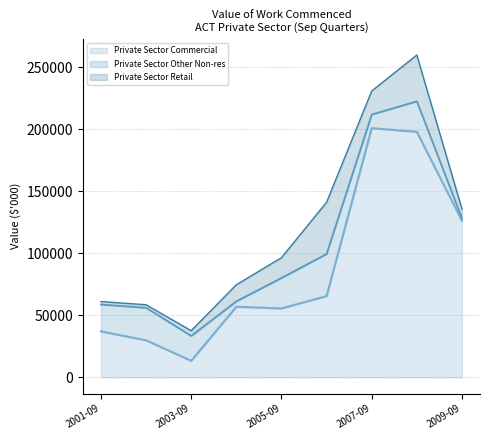

The value of Private Sector Commercial at 2009-09 is 80009. True or false?

False